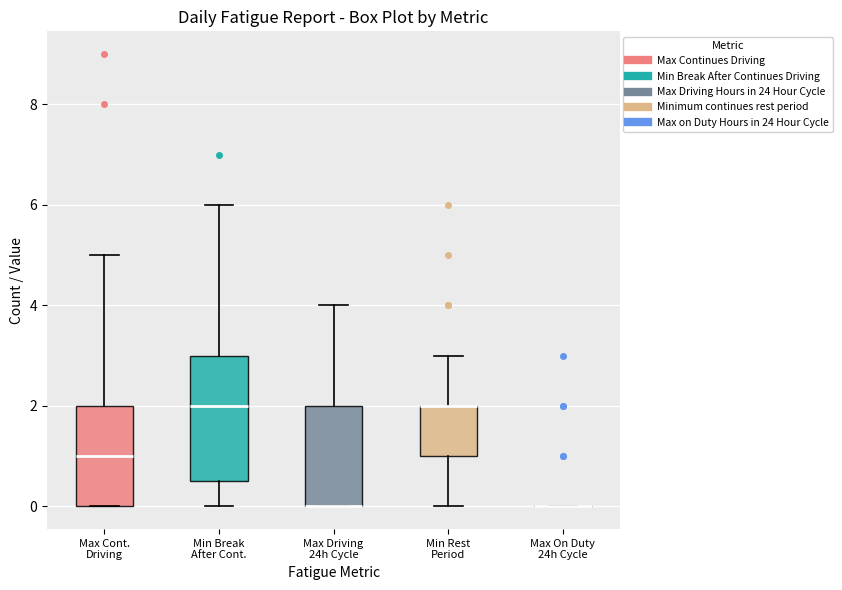

Which box is the tallest, from its lower edge to its upper edge?

Min Break After Cont.